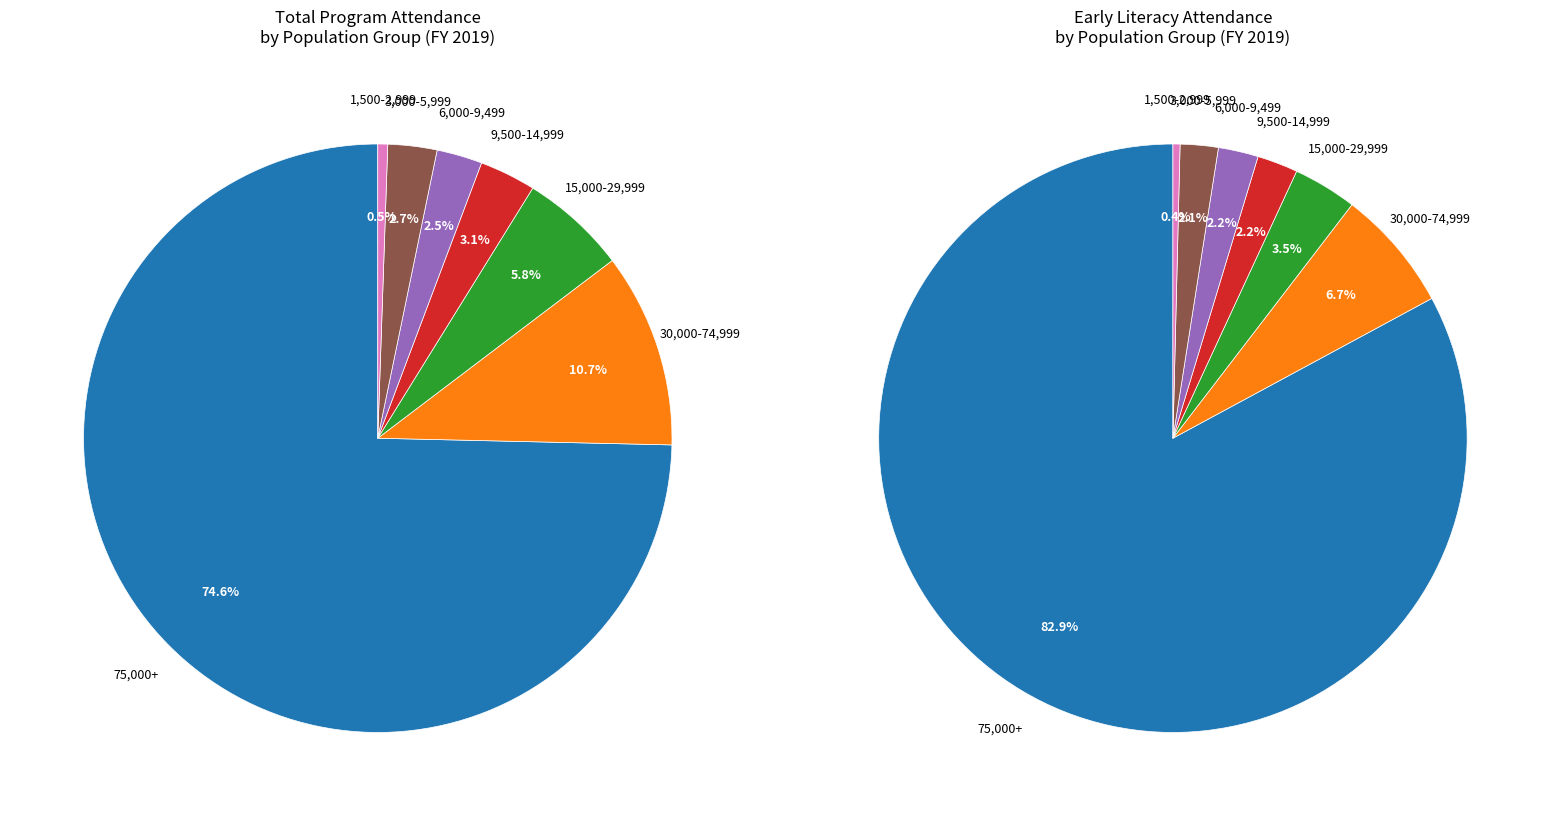

Combined, do 6,000-9,499 and 9,500-14,999 account for over 50%?

No